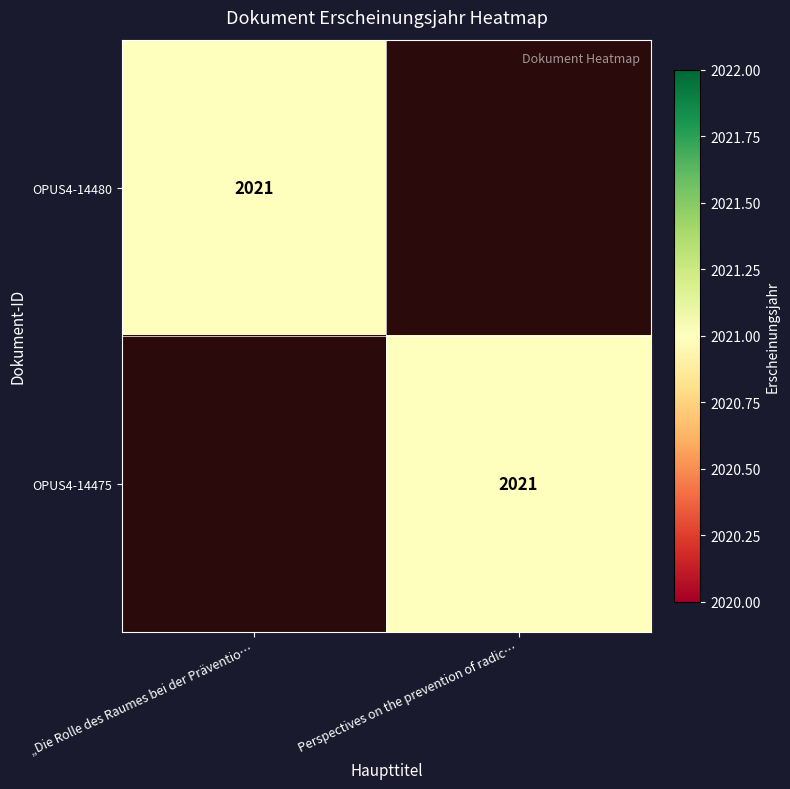

Which category has the lowest value across all series?

Perspectives on the prevention of radic…